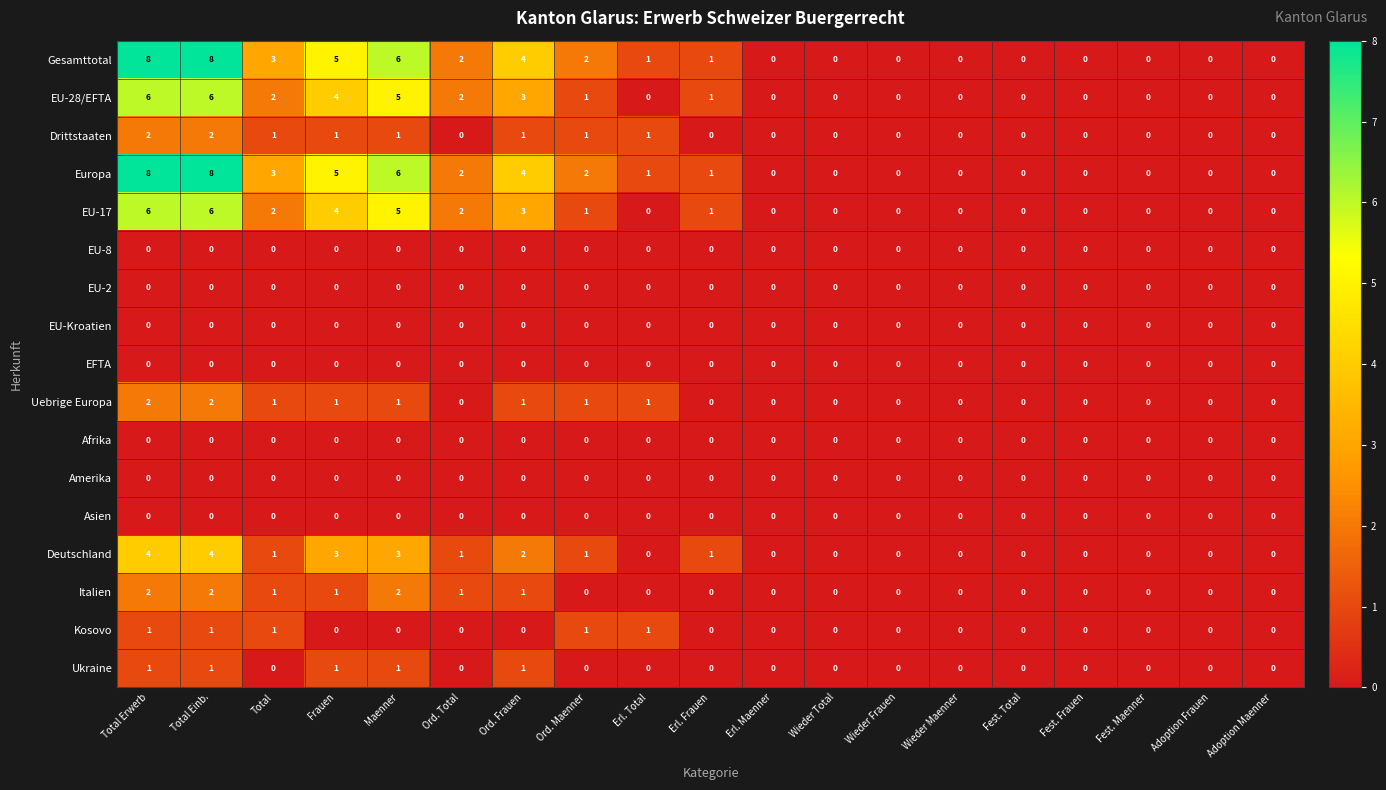

What is the total value across all series at Ord. Maenner?

10